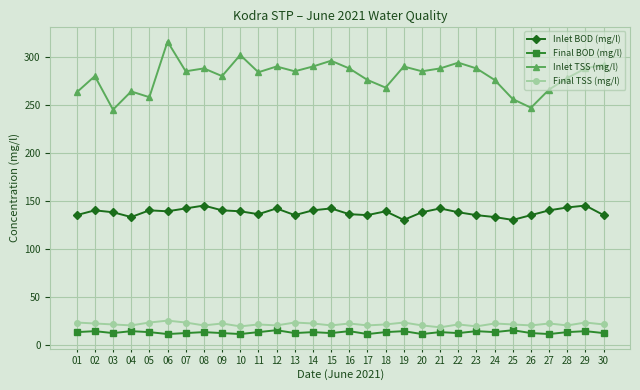

What is the greatest value displayed?

316